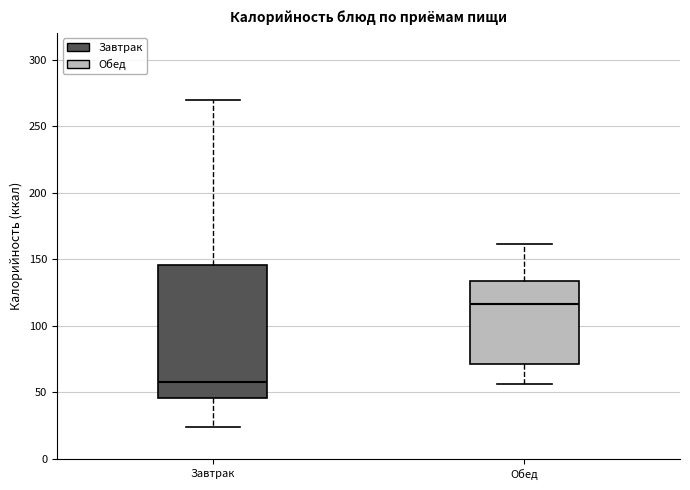

Reading left to right, read every box against the y-axis: the position of its median line, the range the box covers, and the ends of its whiskers. The values are not printed on the chart, so give them approximately, as read against the axis.

Завтрак: median 60, box 45 to 145, whiskers 25 to 270
Обед: median 115, box 70 to 135, whiskers 55 to 160